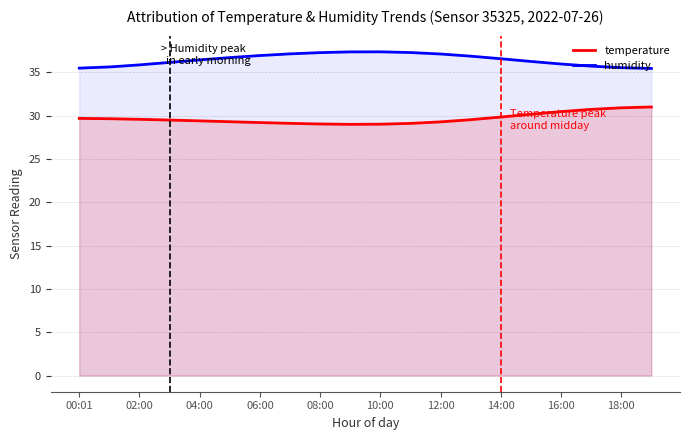

What is the total value across all series at 19?

66.4